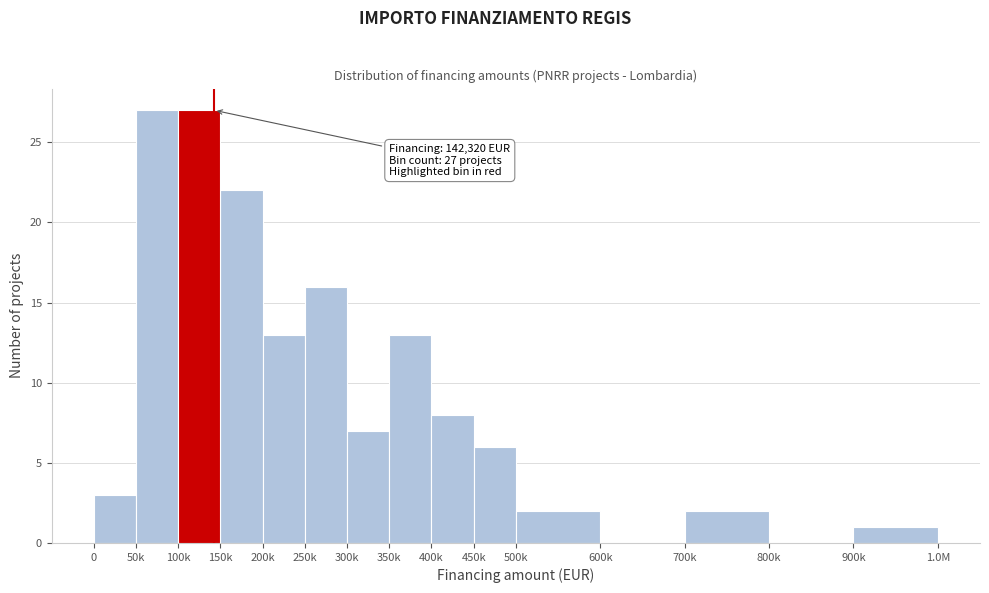

Reading left to right, list all the values displayed in this chart.

0=3	50k=27	100k=27	150k=22	200k=13	250k=16	300k=7	350k=13	400k=8	450k=6	500k=2	600k=0	700k=2	800k=0	900k=1